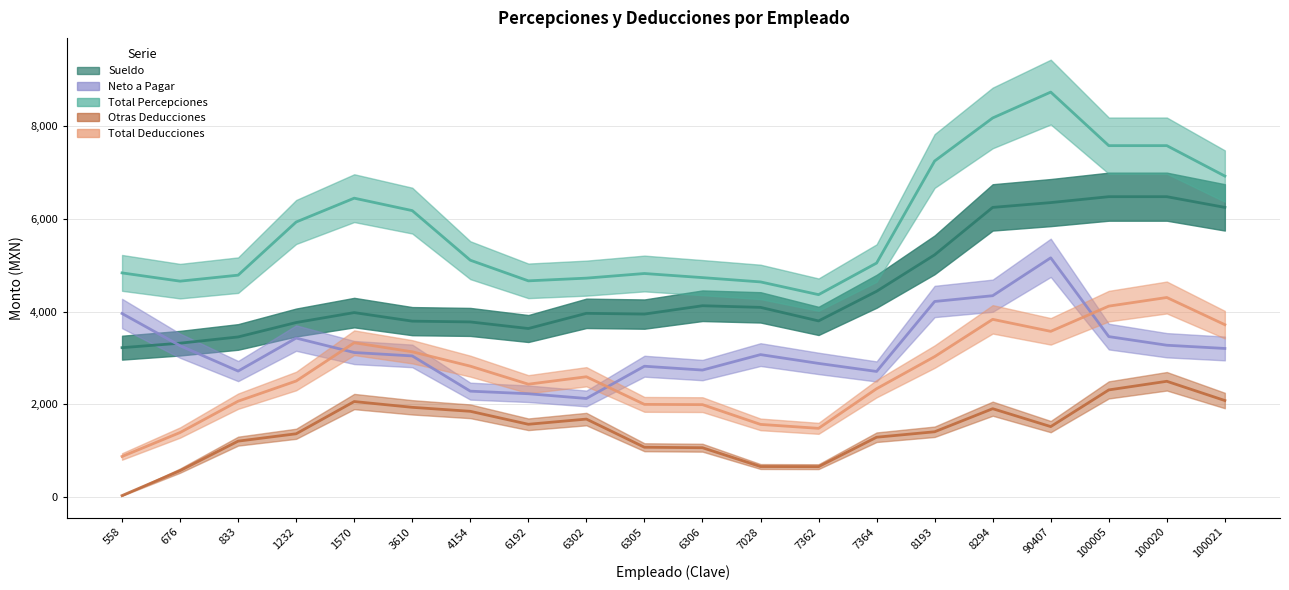

Which has a higher value, 100020 or 1232?

100020